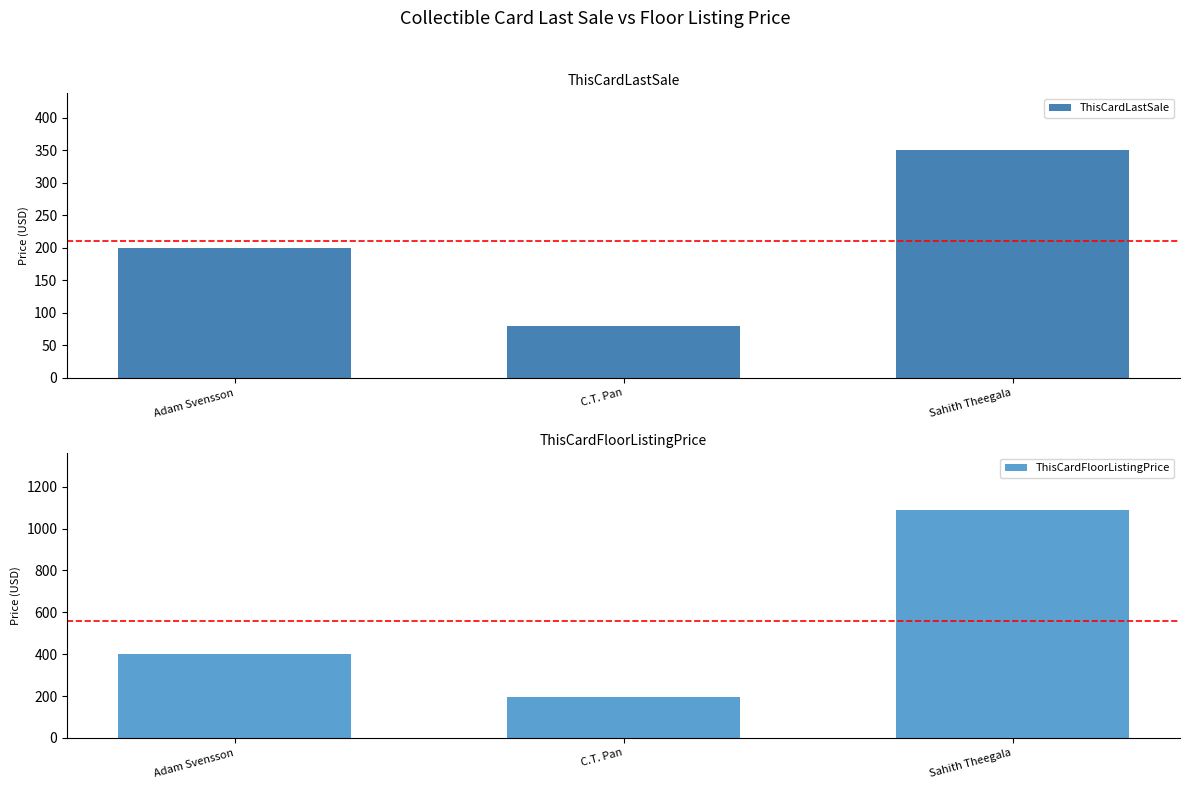

Between C.T. Pan and Sahith Theegala, which series saw the biggest shift?

ThisCardFloorListingPrice